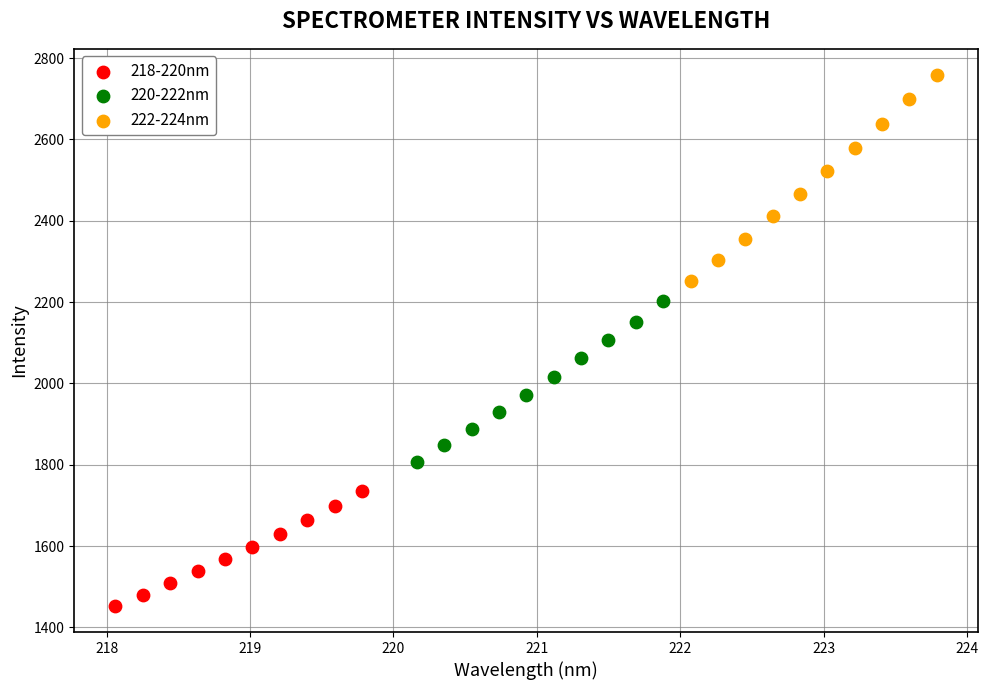

Which series contains the highest Y value?

222-224nm